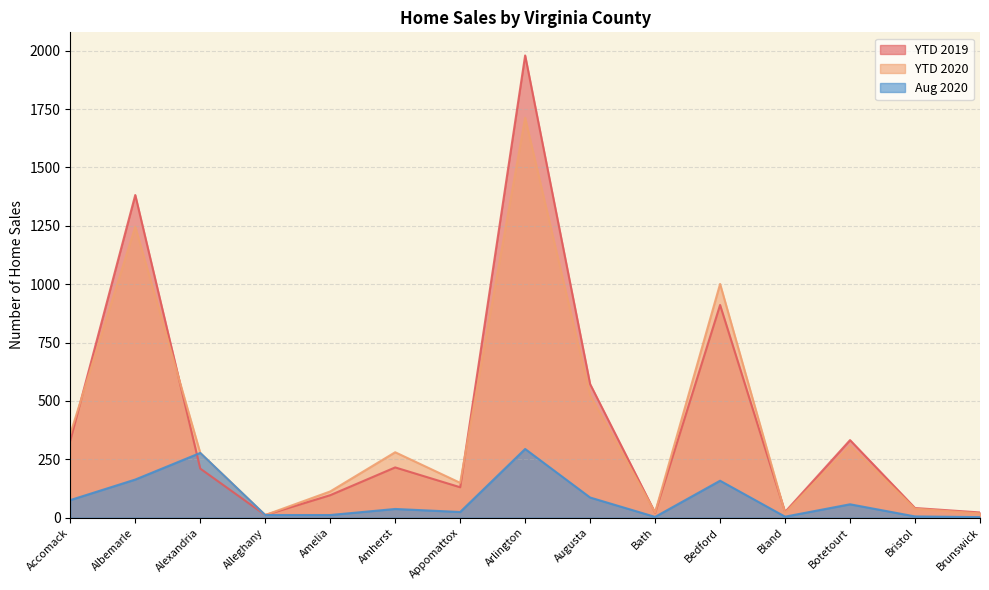

Where is the first local maximum for YTD 2020?

Albemarle